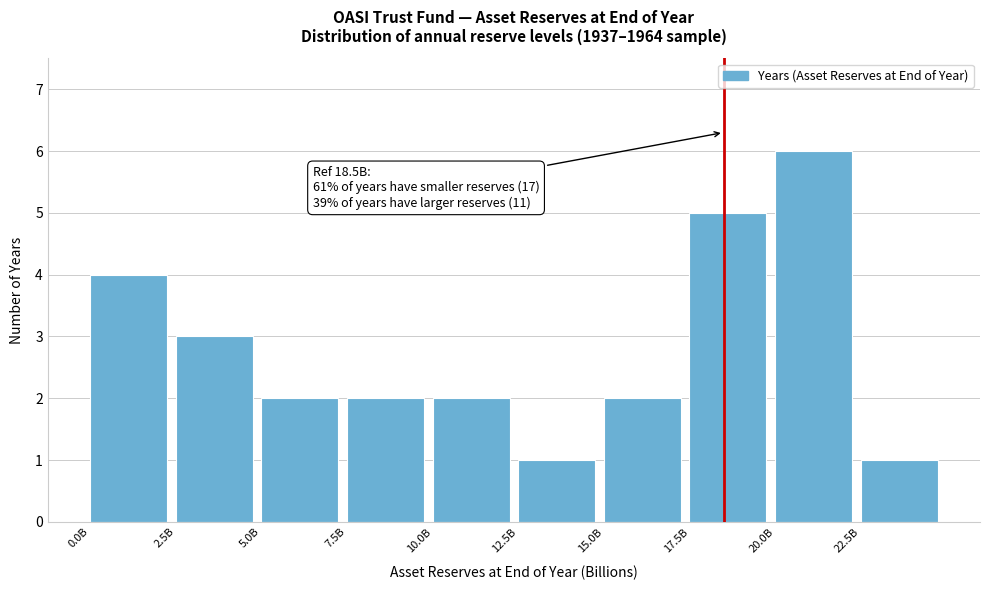

Reading right to left, extract all data points from this chart.

1	6	5	2	1	2	2	2	3	4